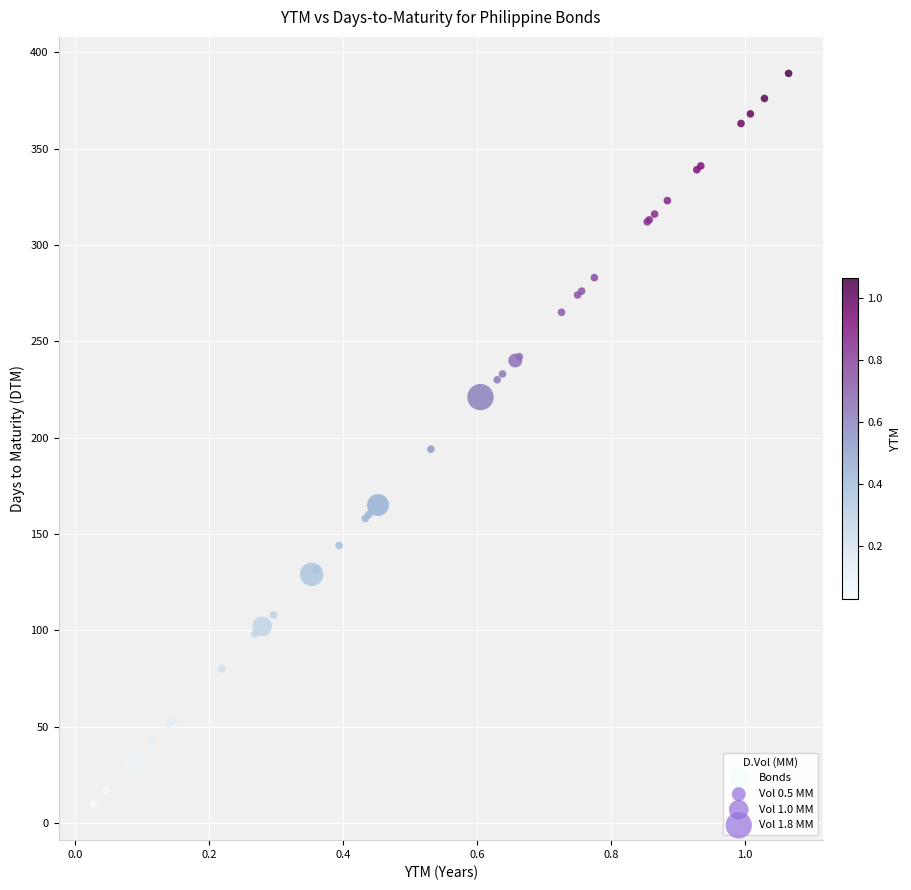

What Y value in the scatter plot is closest to 199?

194